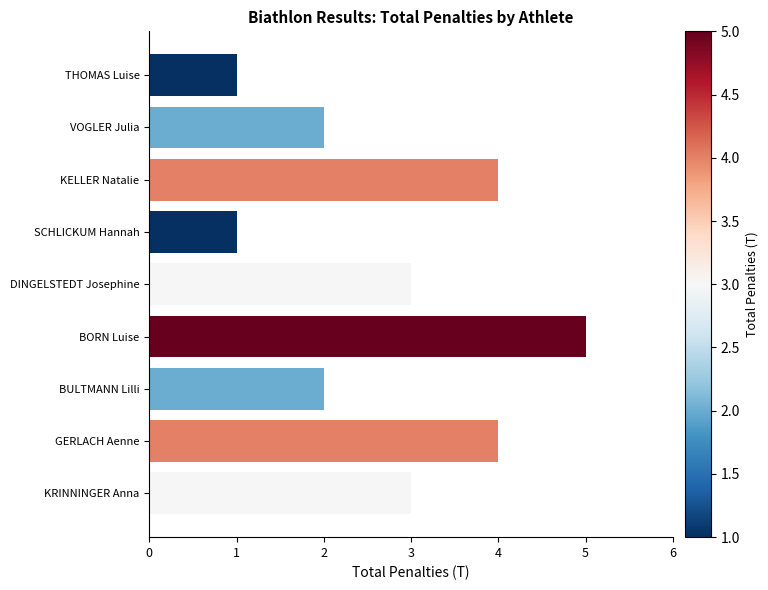

What is the maximum value shown in the chart?

5